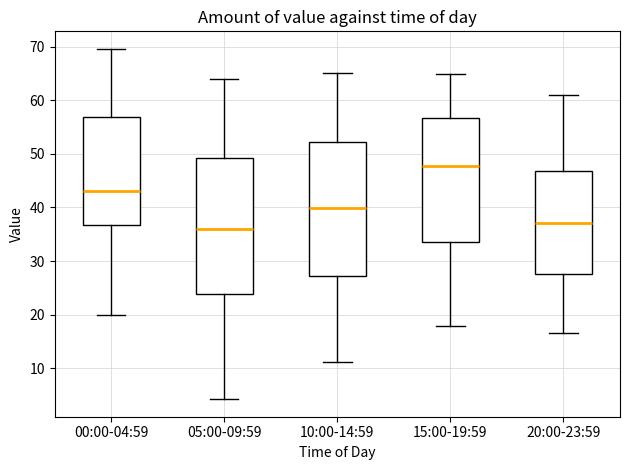

Reading left to right, read every box against the y-axis: the position of its median line, the range the box covers, and the ends of its whiskers. The values are not printed on the chart, so give them approximately, as read against the axis.

00:00-04:59: median 43, box 37 to 57, whiskers 20 to 70
05:00-09:59: median 36, box 24 to 49, whiskers 4 to 64
10:00-14:59: median 40, box 27 to 52, whiskers 11 to 65
15:00-19:59: median 48, box 33 to 57, whiskers 18 to 65
20:00-23:59: median 37, box 28 to 47, whiskers 17 to 61